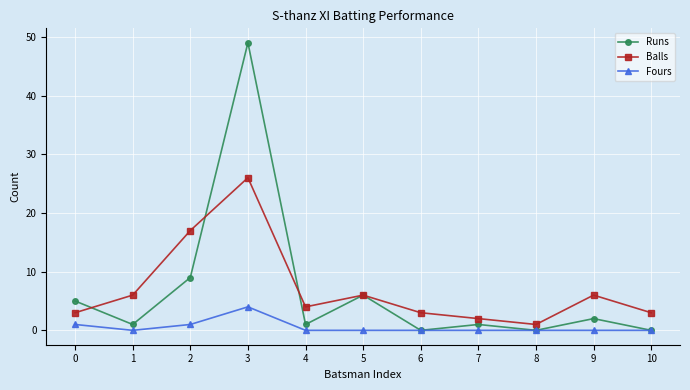

What is the difference between the highest and lowest values at 1?

6